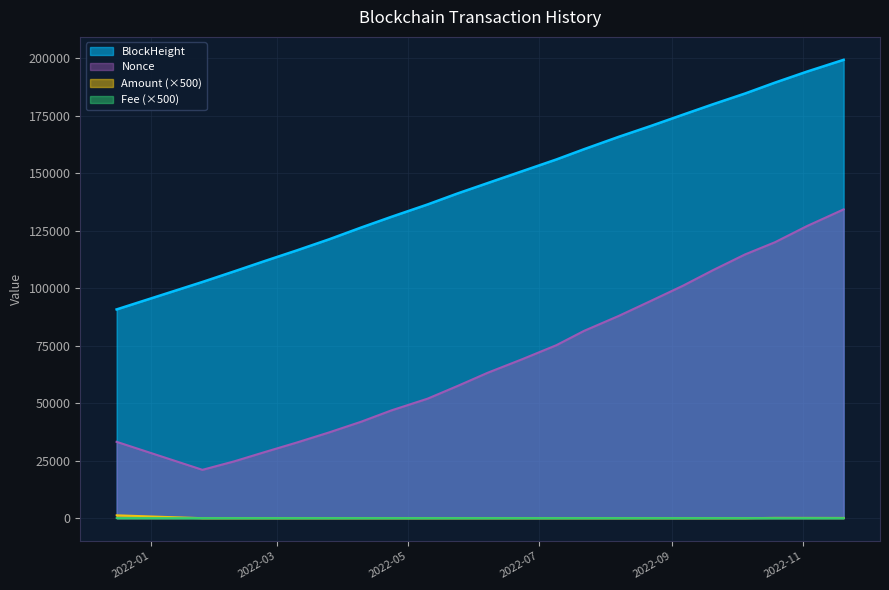

What is the minimum value shown in the chart?

0.5